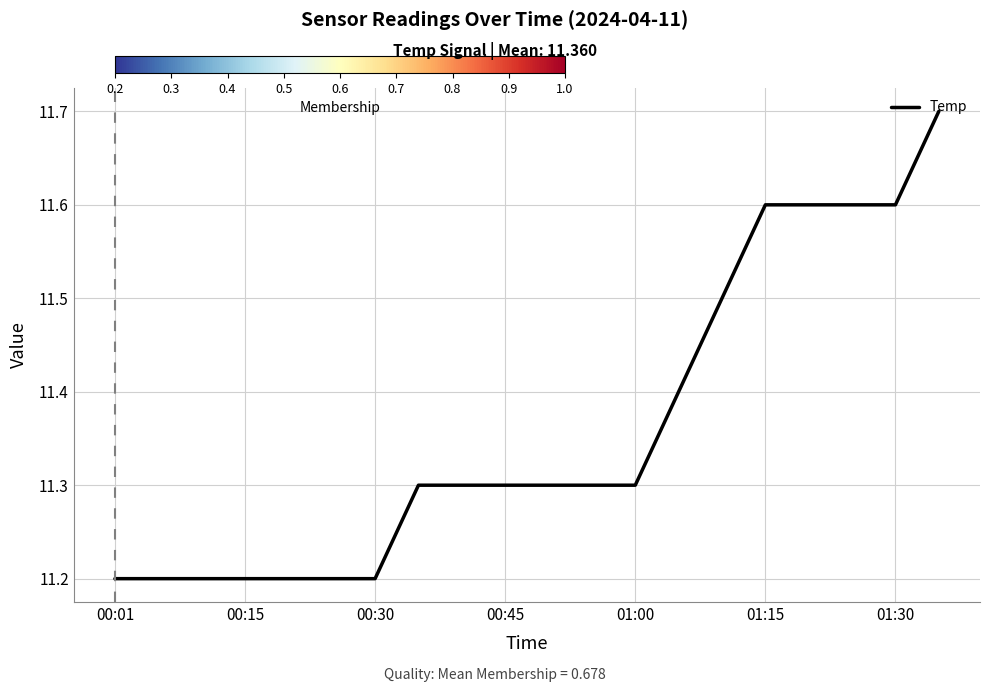

What is the greatest value displayed?

11.7